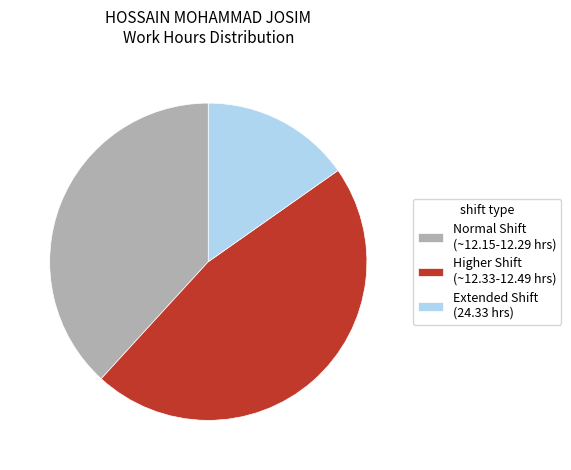

Approximately how many times larger is the value at Extended Shift (24.33 hrs) compared to Higher Shift (~12.33-12.49 hrs)?

0.3